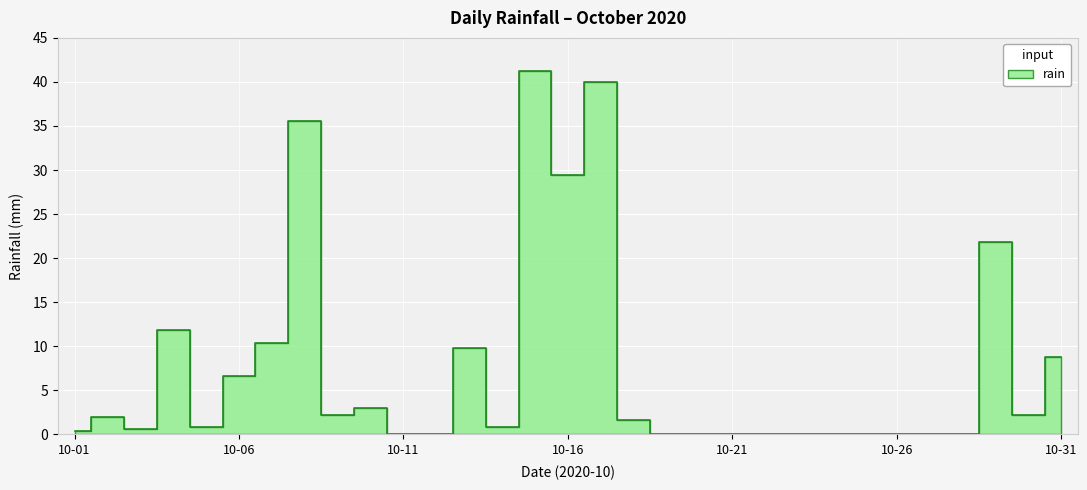

Between 2020-10-20 and 2020-10-31, which is larger?

2020-10-31